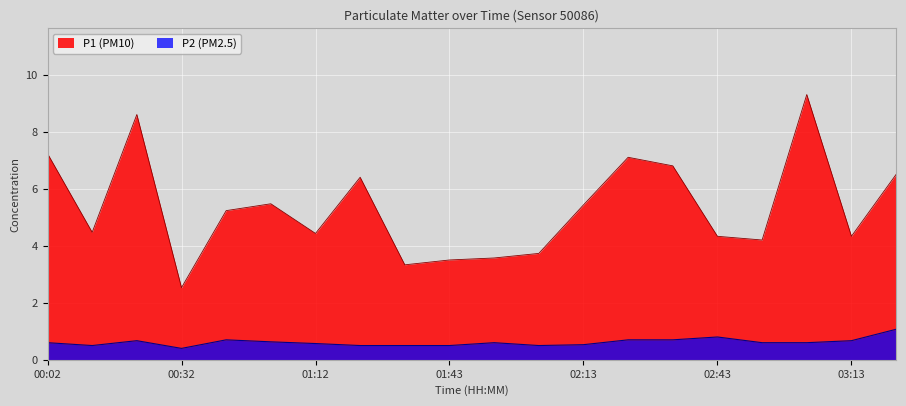

What is the spread (max minus min) of values at 03:13?

3.7